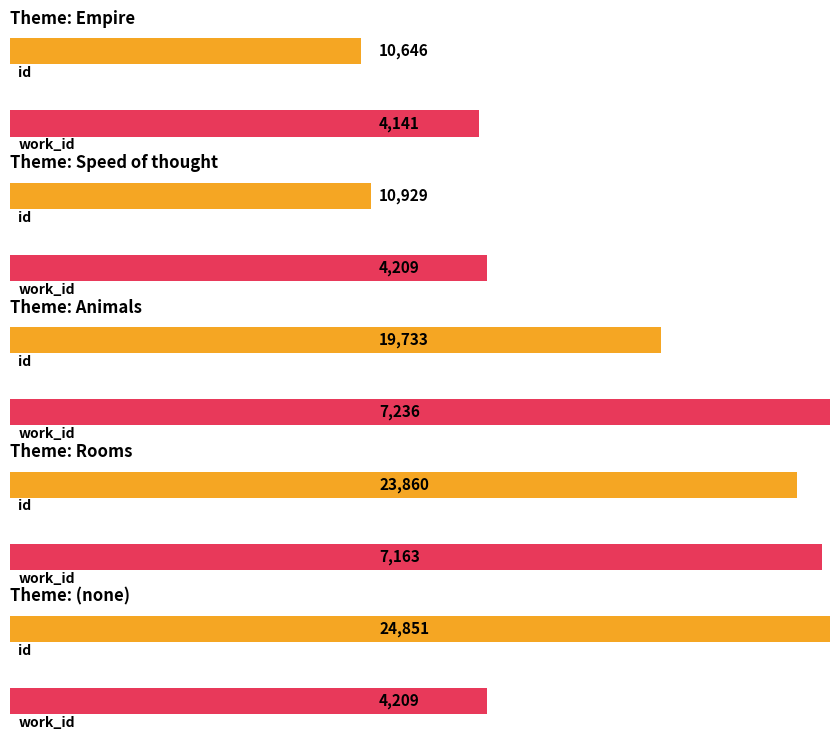

At how many categories does at least one series exceed 19176?

3